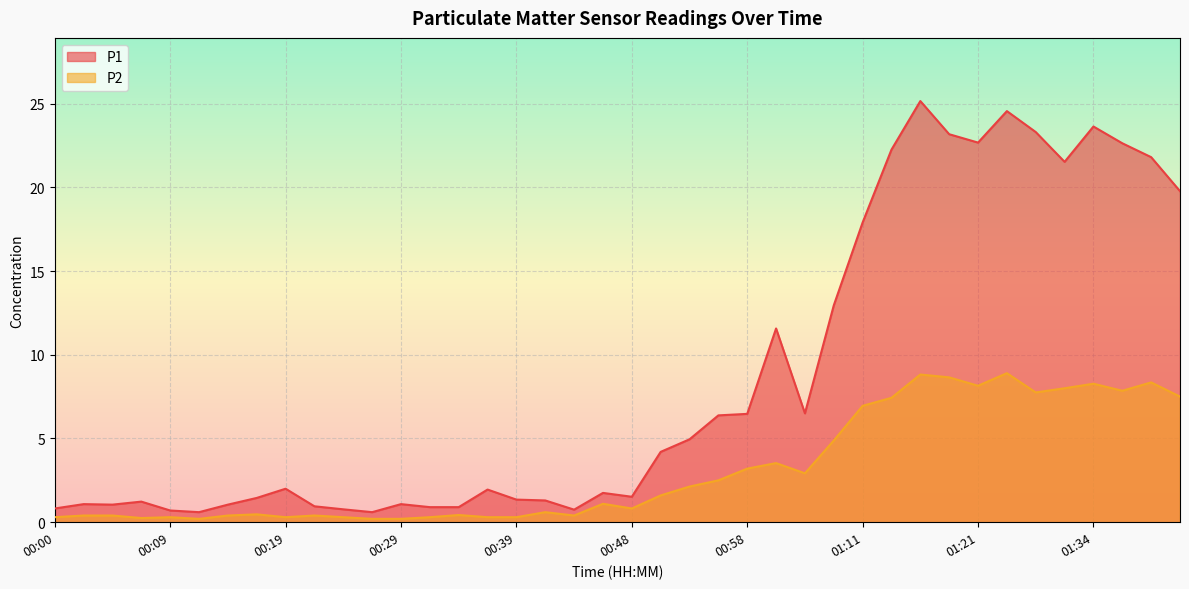

What position from the left is 00:17?

8